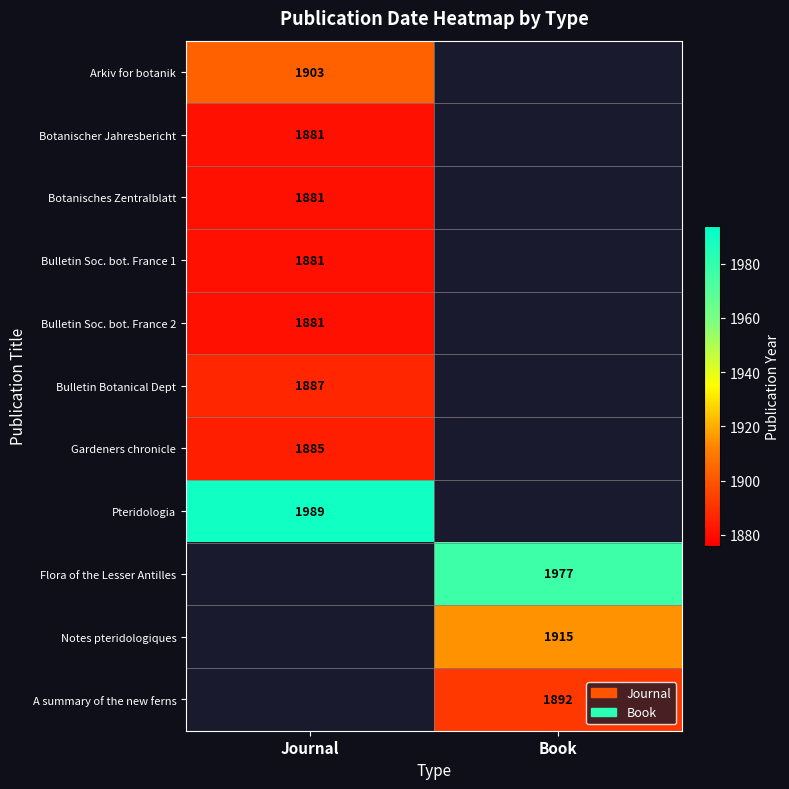

At which category does the chart reach its peak across all series?

Journal